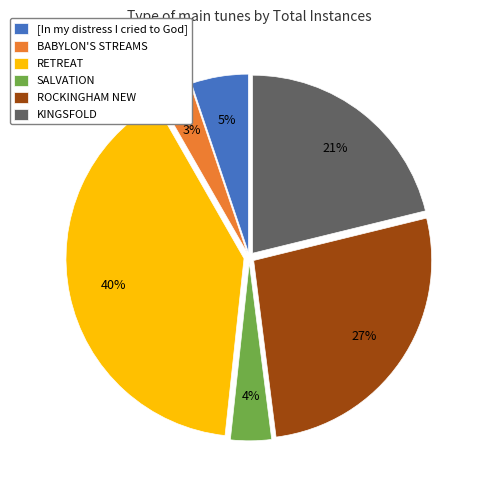

Count the number of slices in the pie.

6